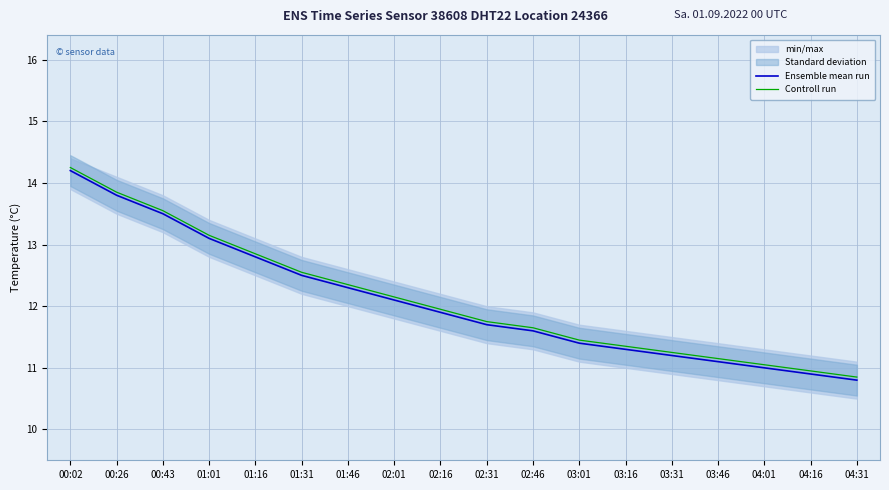

What is the average value of the Ensemble mean run series?

12.1